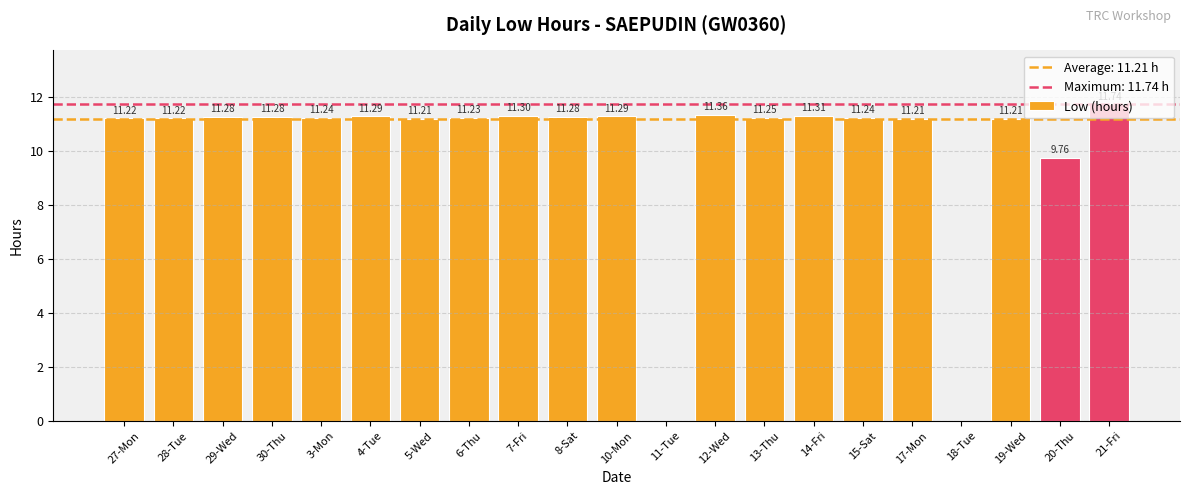

What is the sum of the values at 30-Thu and 14-Fri?

22.6